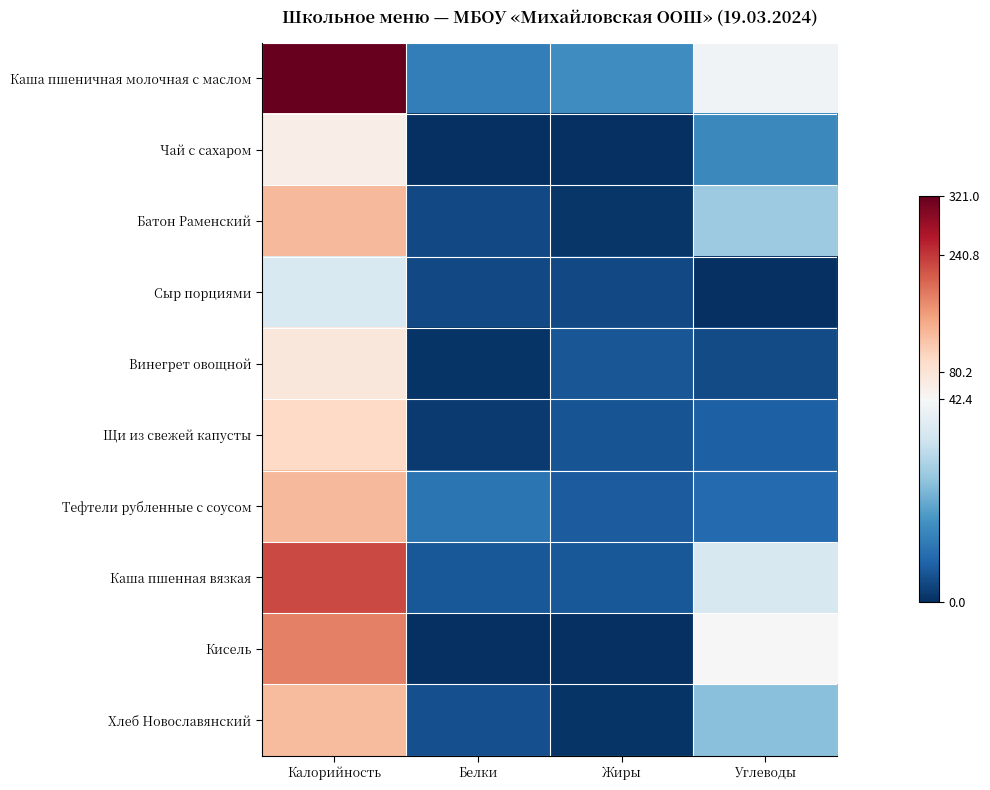

Which series has the largest total across all categories?

Каша пшеничная молочная с маслом